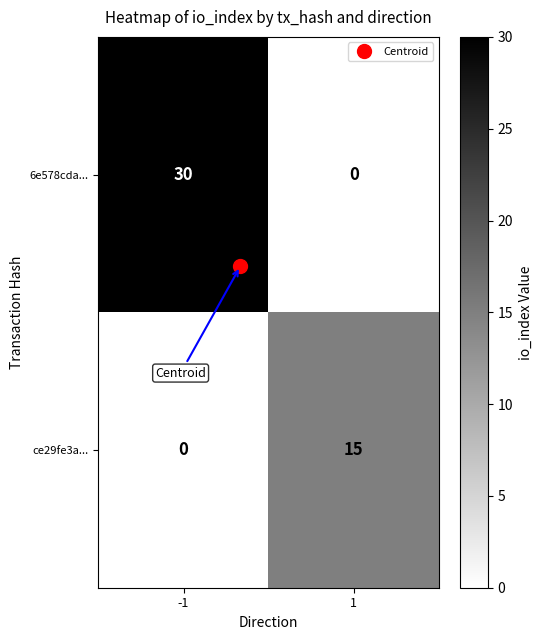

Count the number of data series in this chart.

2